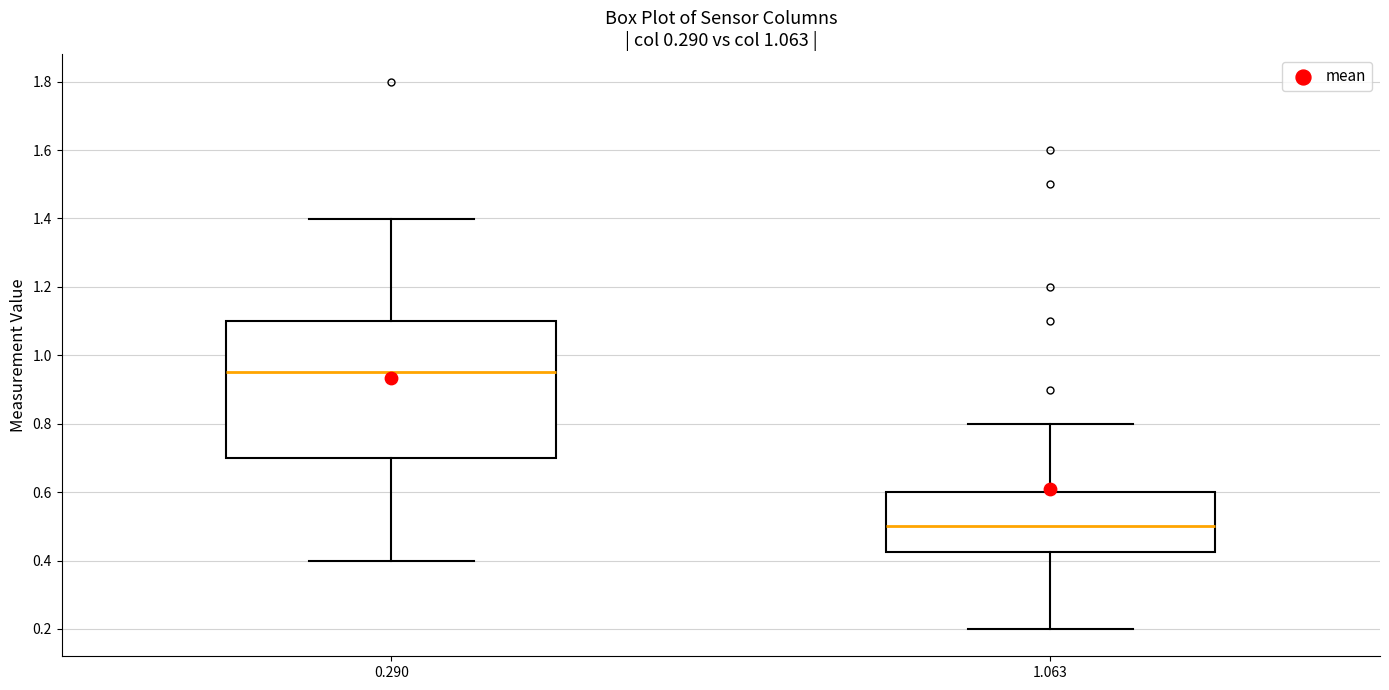

Which box is the tallest, from its lower edge to its upper edge?

0.290